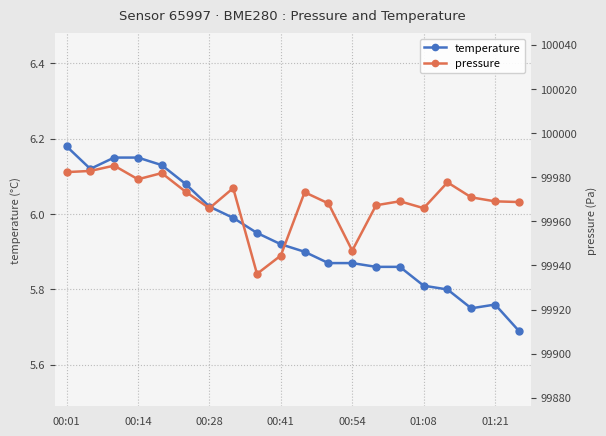

Which category has the highest value in the temperature series?

00:01